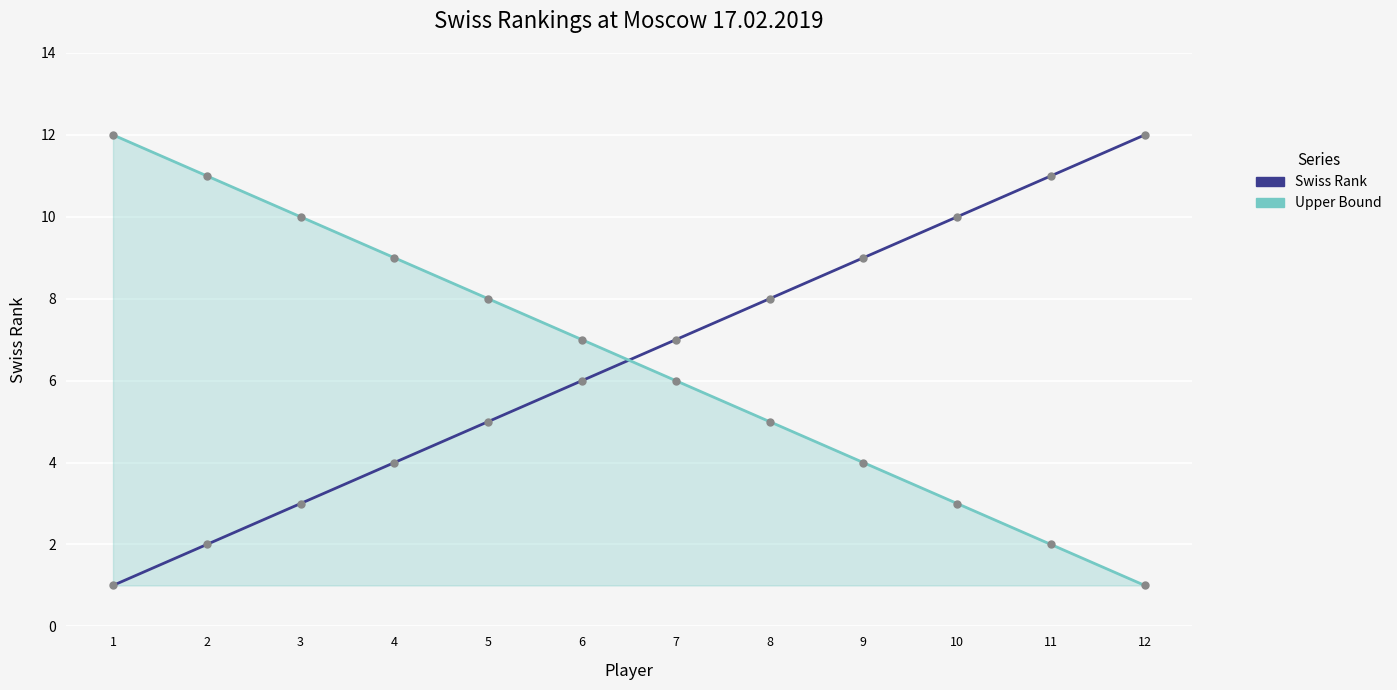

What are all the series names shown in the legend?

Swiss Rank, Upper Bound